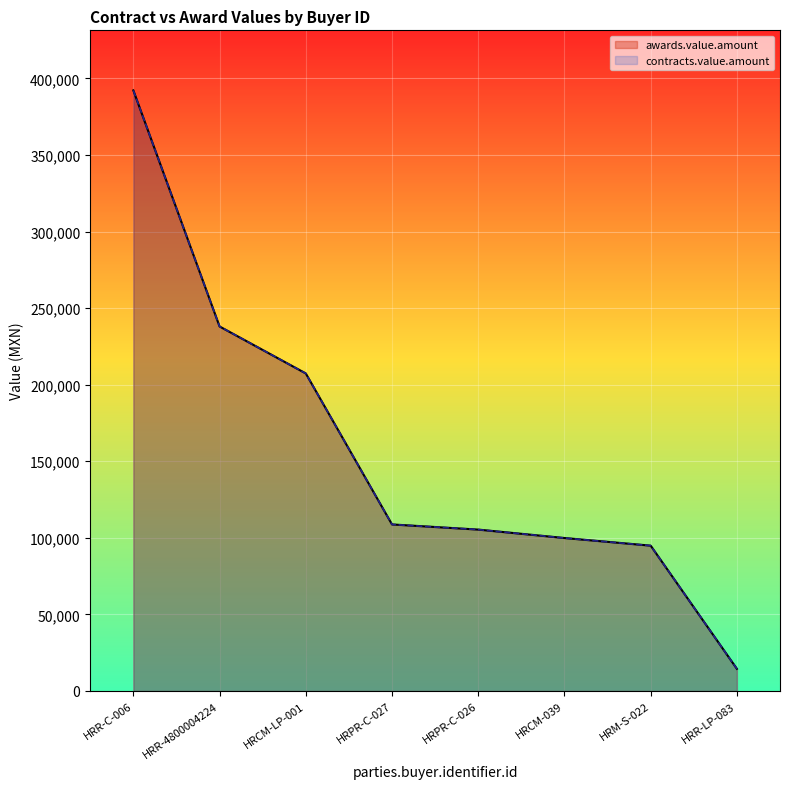

Which series has the largest range (max minus min)?

awards.value.amount